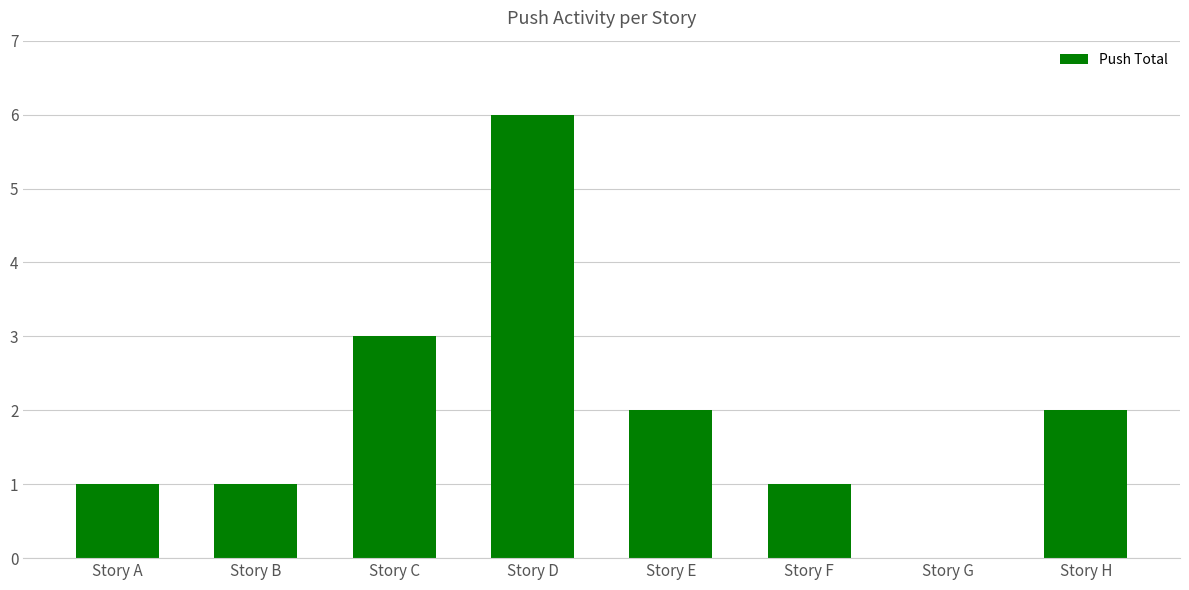

At which label is the value closest to 3?

Story C